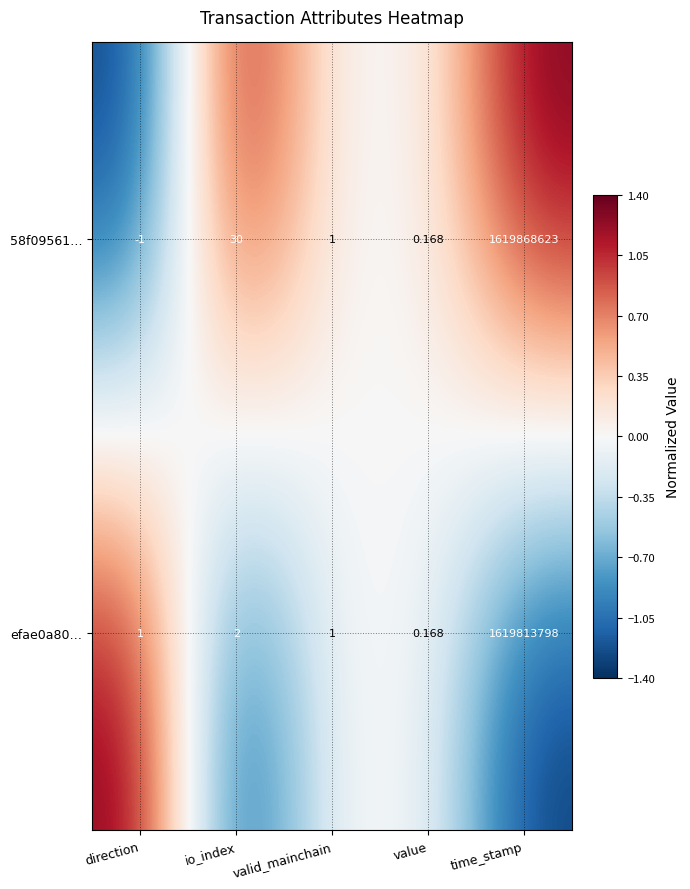

List the labels in order of 58f09561… value, largest first.

time_stamp, io_index, valid_mainchain, value, direction